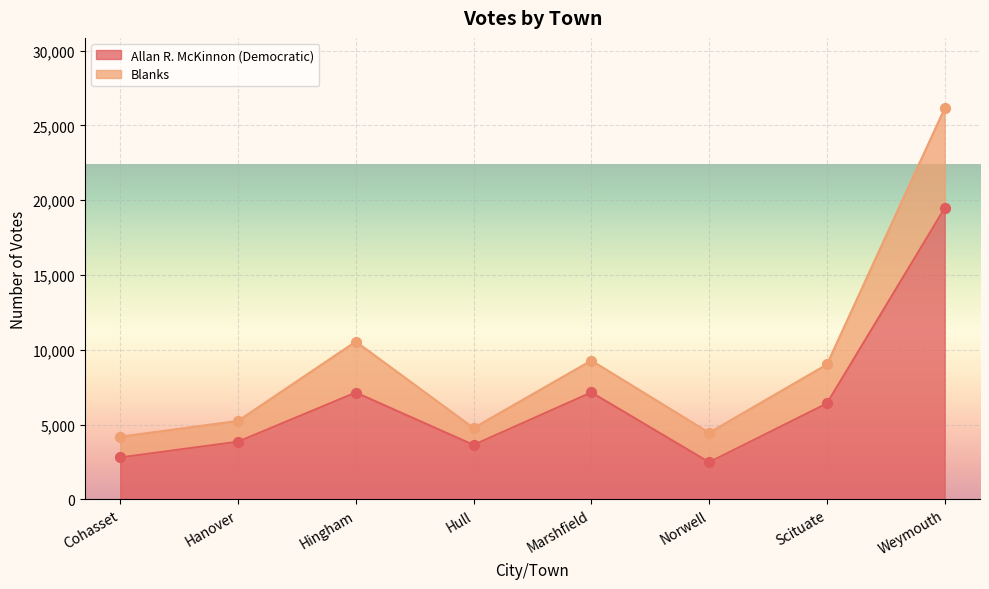

What is the change in value from Cohasset to Scituate?

+3611